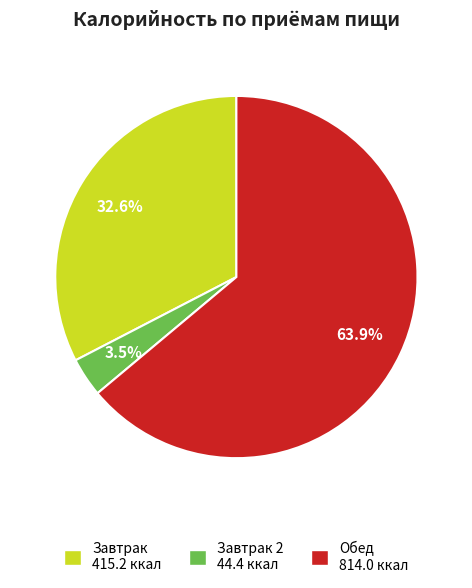

Which slice represents more than half of the pie?

Обед 814.0 ккал